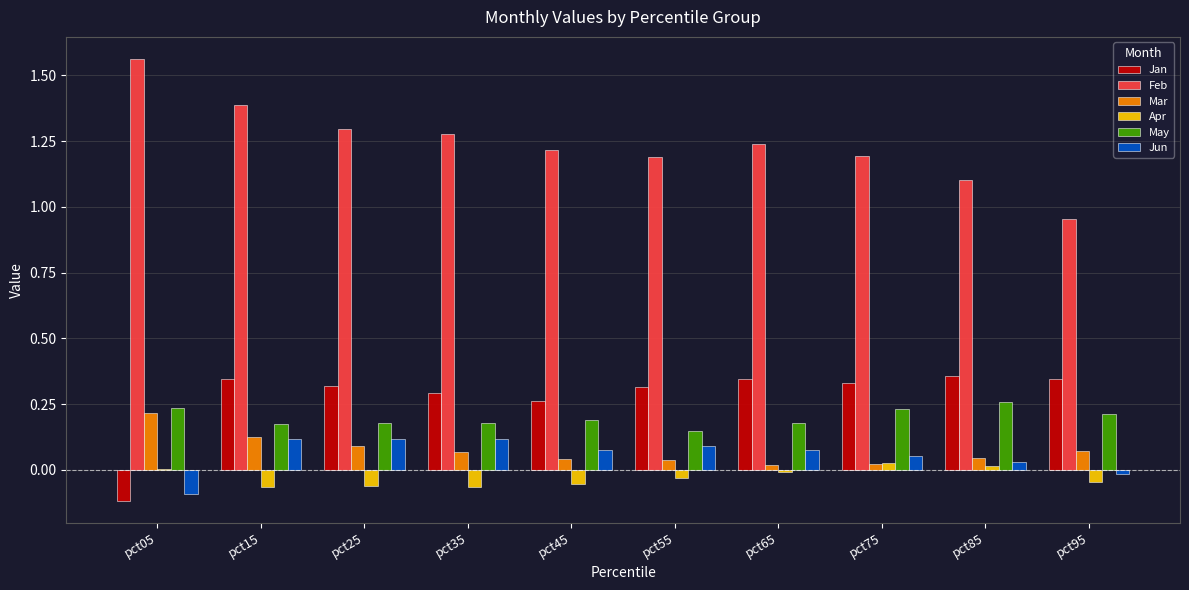

What is the sum of all Jan values?

2.8